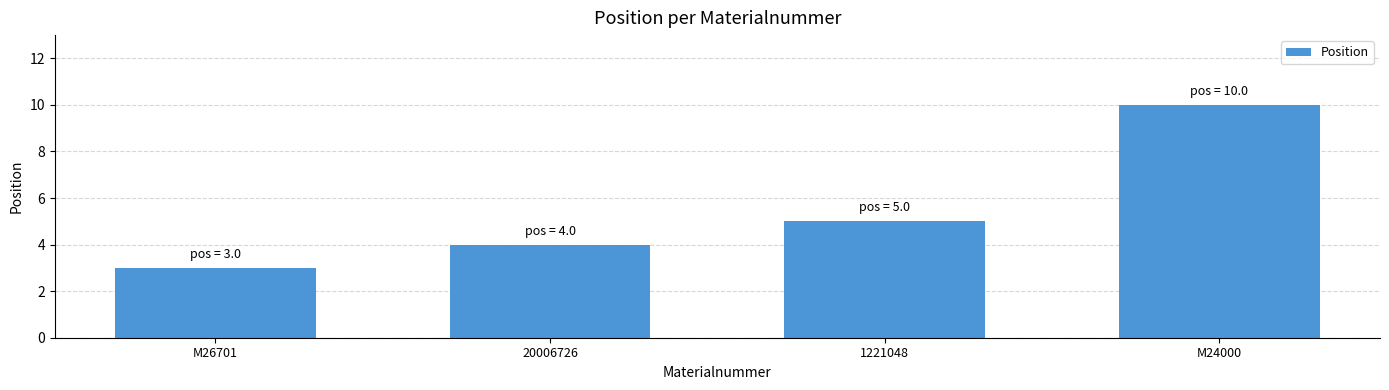

At which category does the chart reach its minimum across all series?

M26701